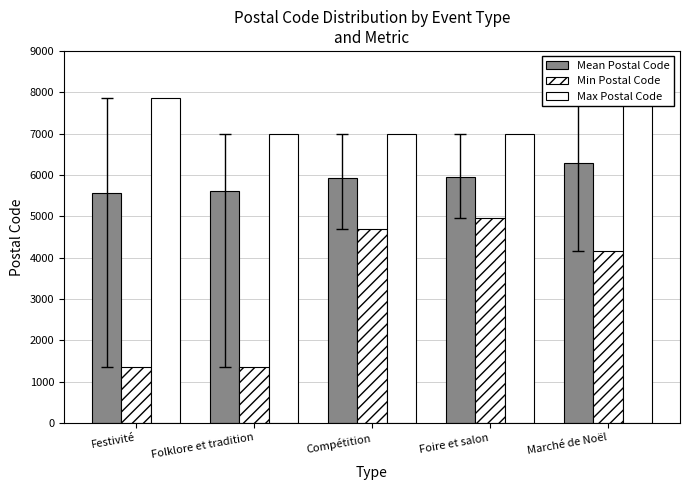

Does the chart contain any negative values?

No